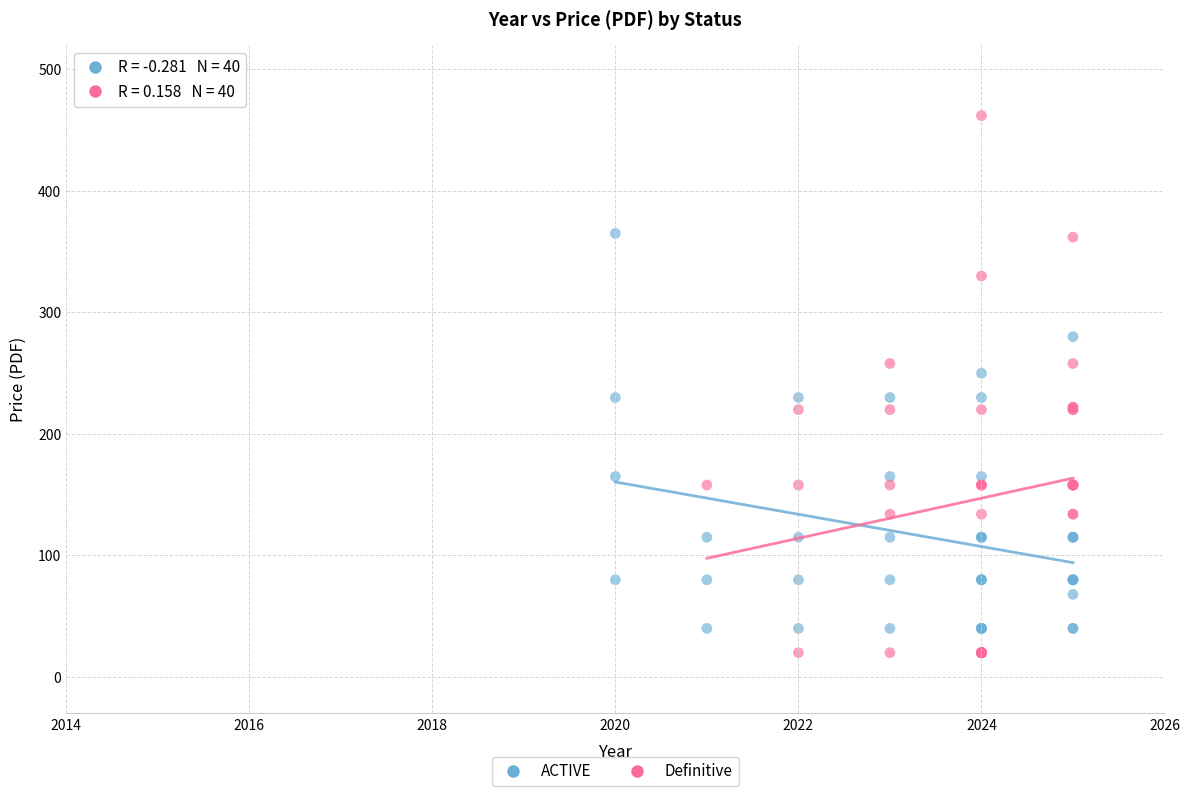

Which series has the largest Y range (max minus min)?

Definitive